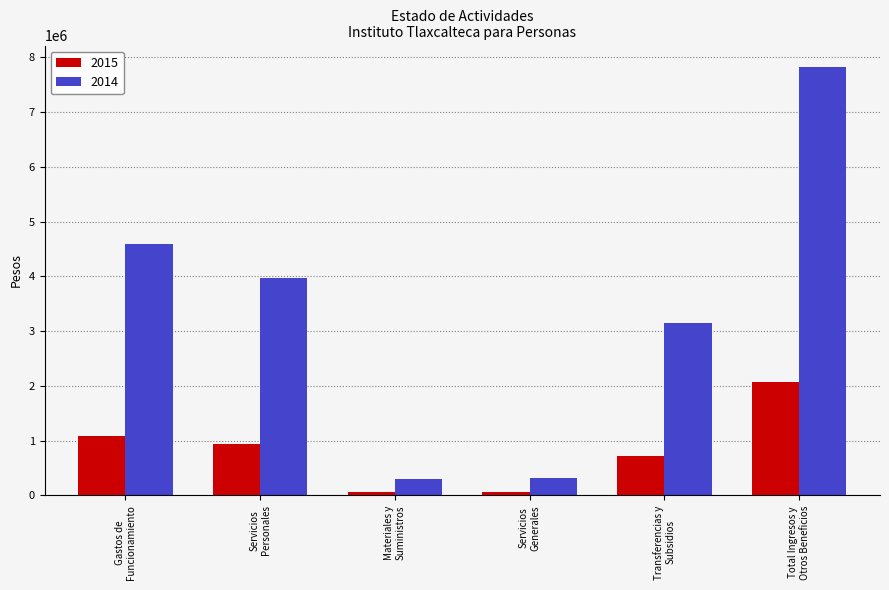

What is the spread (max minus min) of values at Total Ingresos y
Otros Beneficios?

5751473